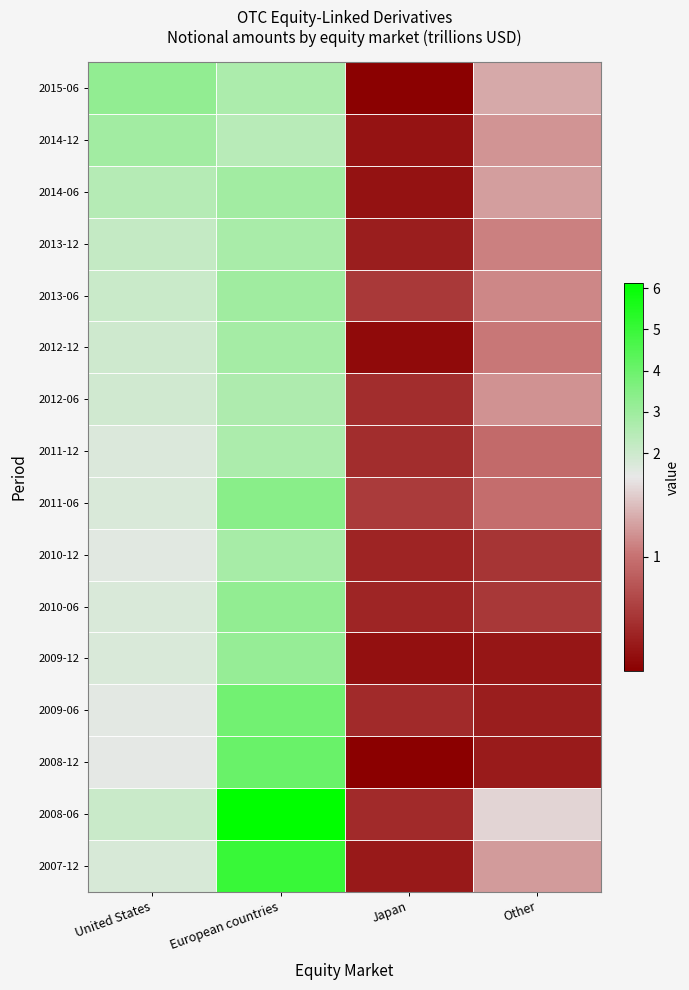

What is the spread (max minus min) of values at European countries?

3.7